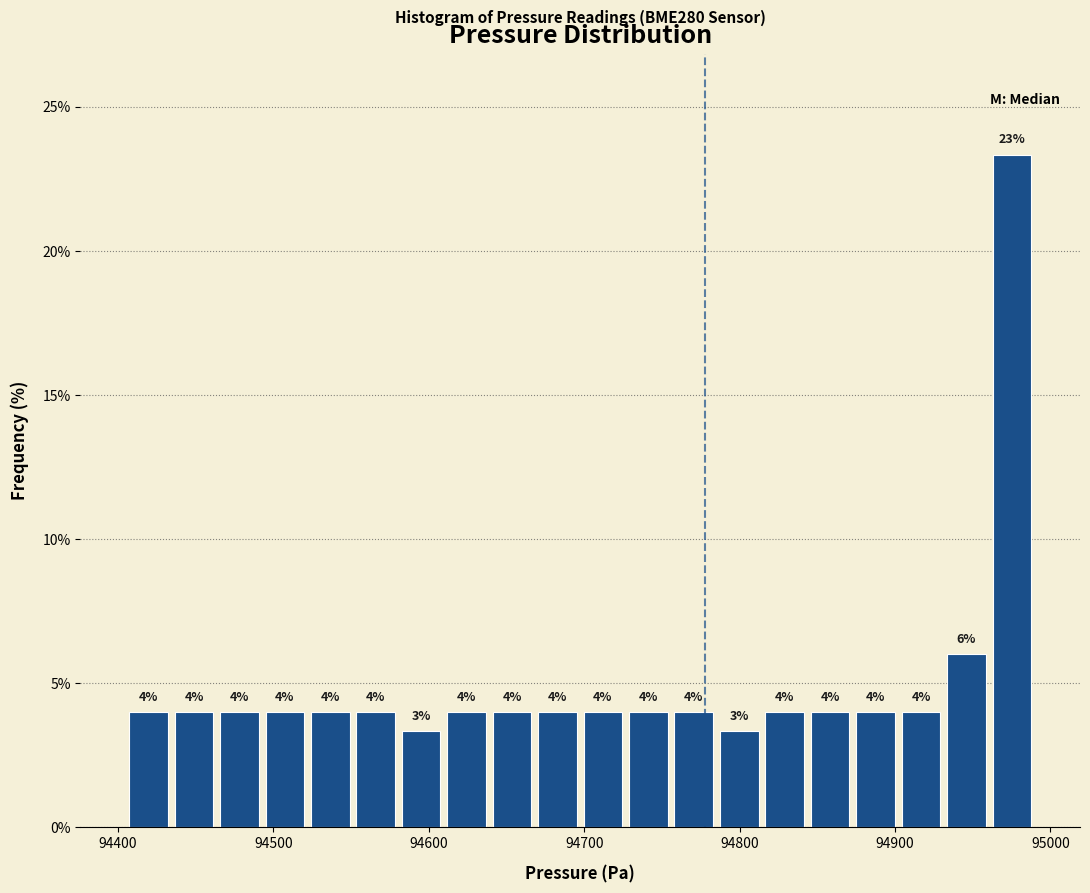

Around what value on the x-axis is the tallest bar? Give the approximate position of its centre, as read against the axis.

94980